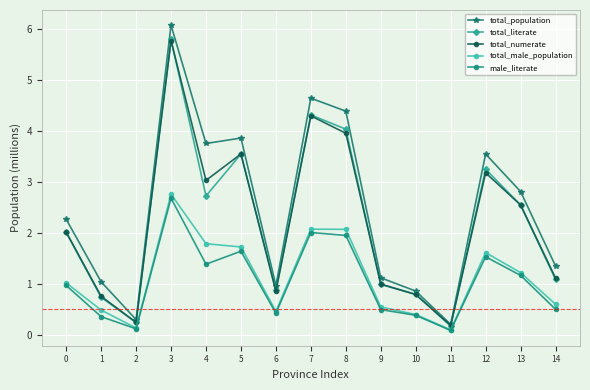

What value does the total_numerate series have at 12?

3.2